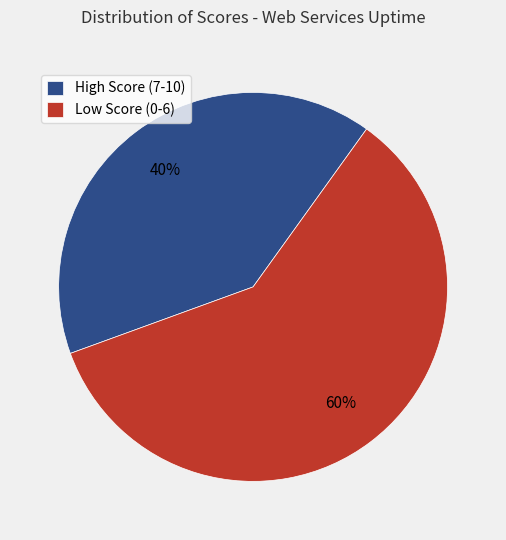

What is the majority slice?

Low Score (0-6)